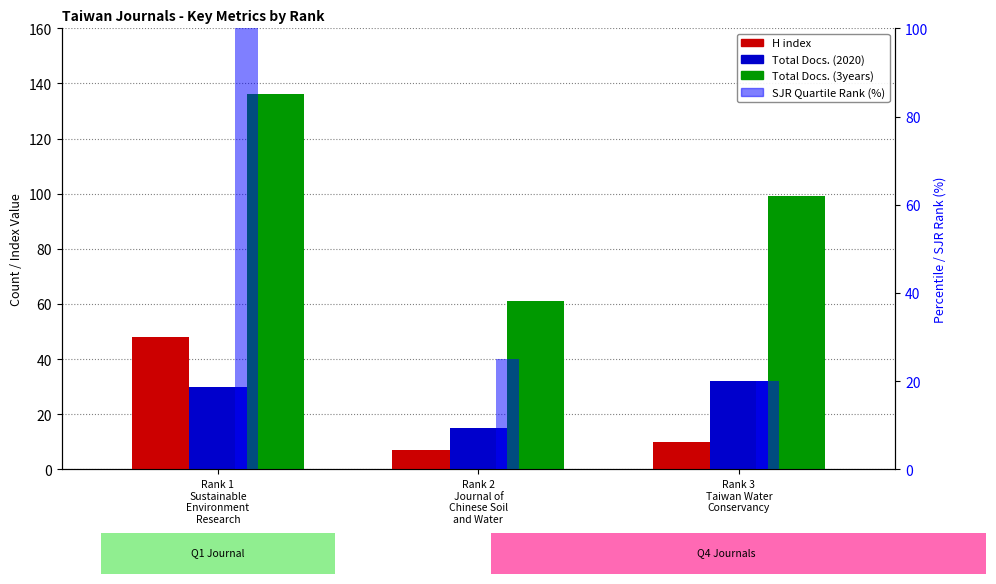

Count the Total Docs. (3years) values in the range 61 to 136.

3